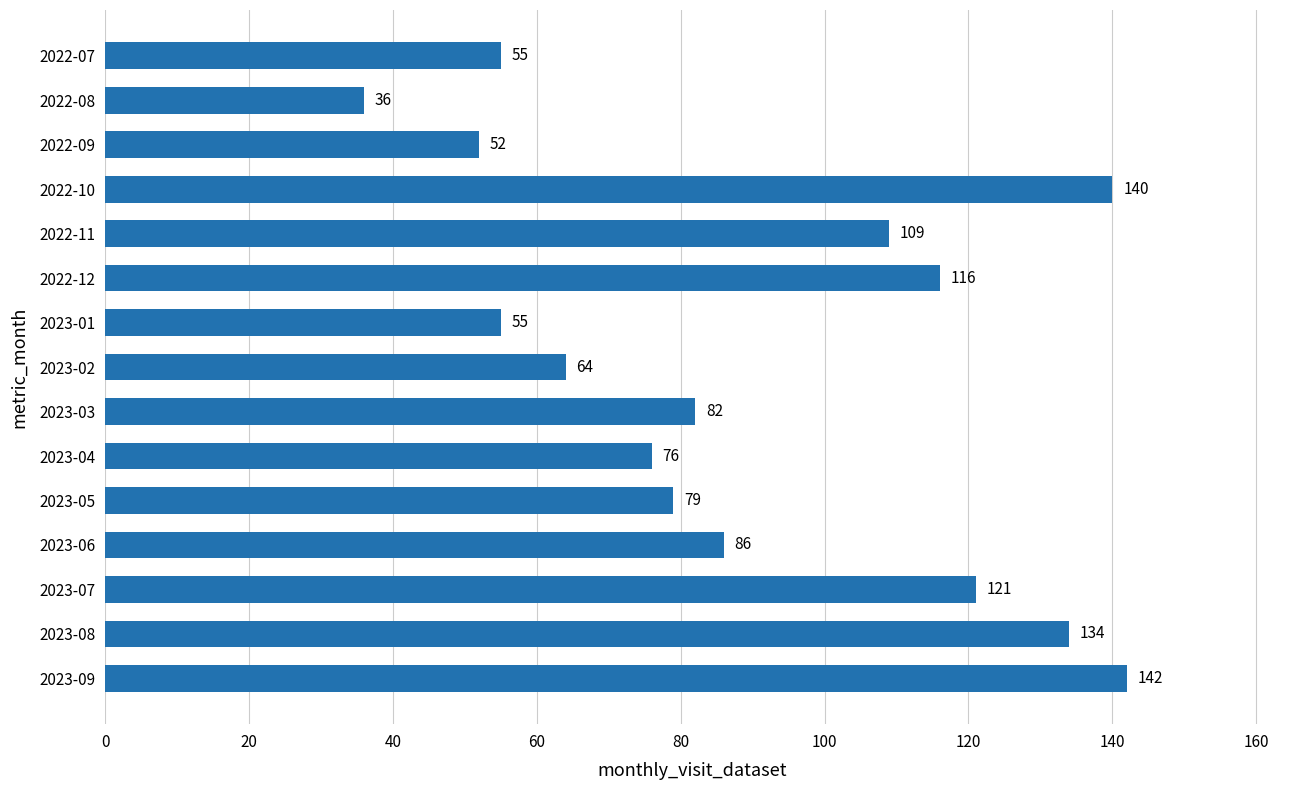

Reading top to bottom, transcribe all the data shown in this chart.

2022-07=55	2022-08=36	2022-09=52	2022-10=140	2022-11=109	2022-12=116	2023-01=55	2023-02=64	2023-03=82	2023-04=76	2023-05=79	2023-06=86	2023-07=121	2023-08=134	2023-09=142